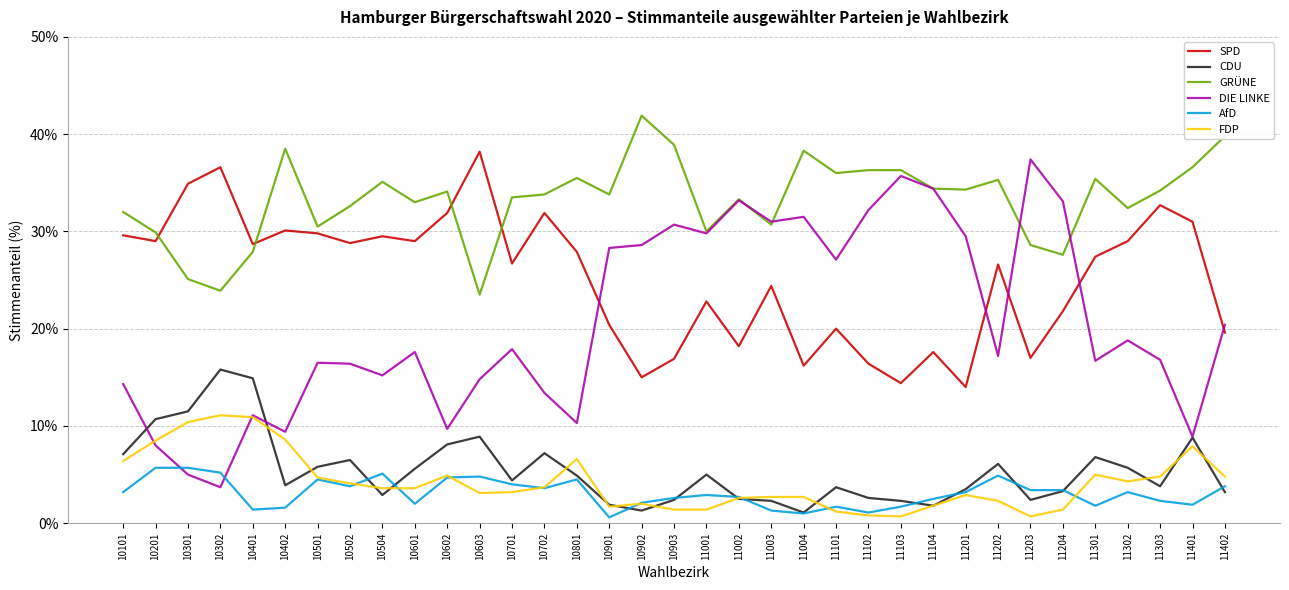

Which series has the largest range (max minus min)?

DIE LINKE